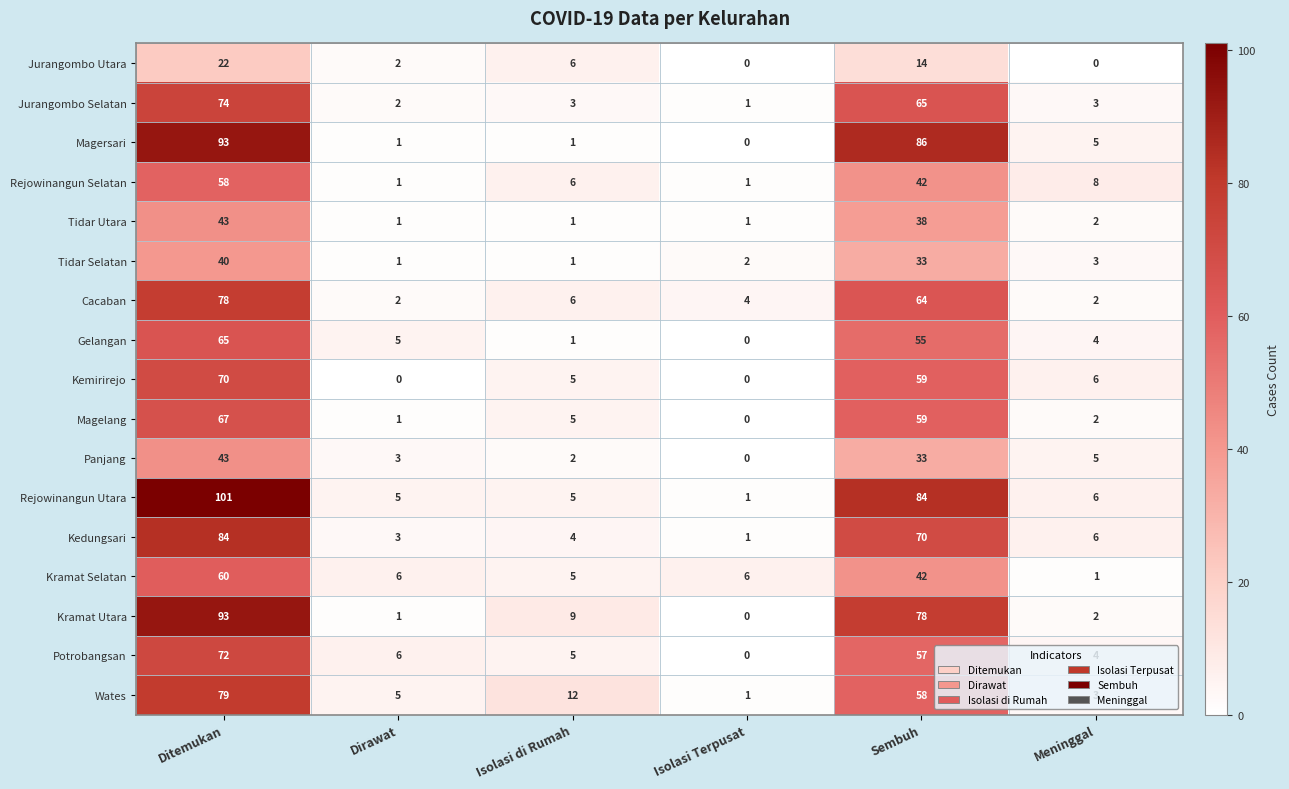

How many values in the Magersari series are below 5?

3